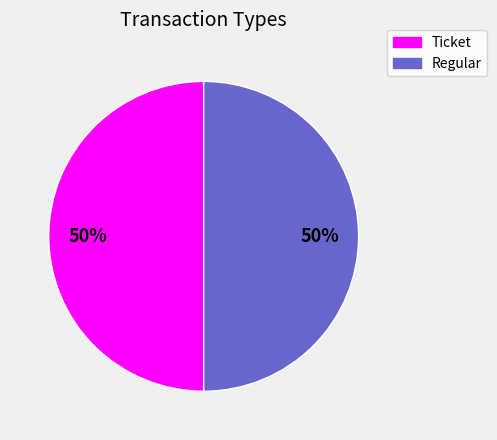

Is it true that Regular is 99% of the pie?

False